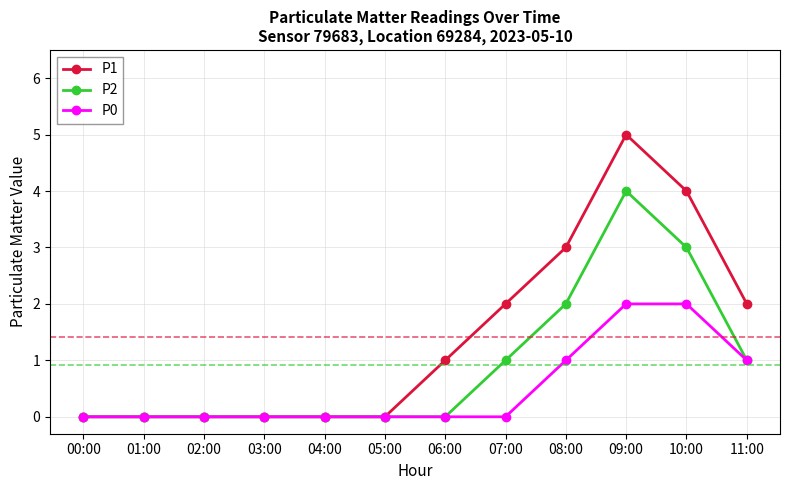

The value of P2 at 11:00 is 0. True or false?

False